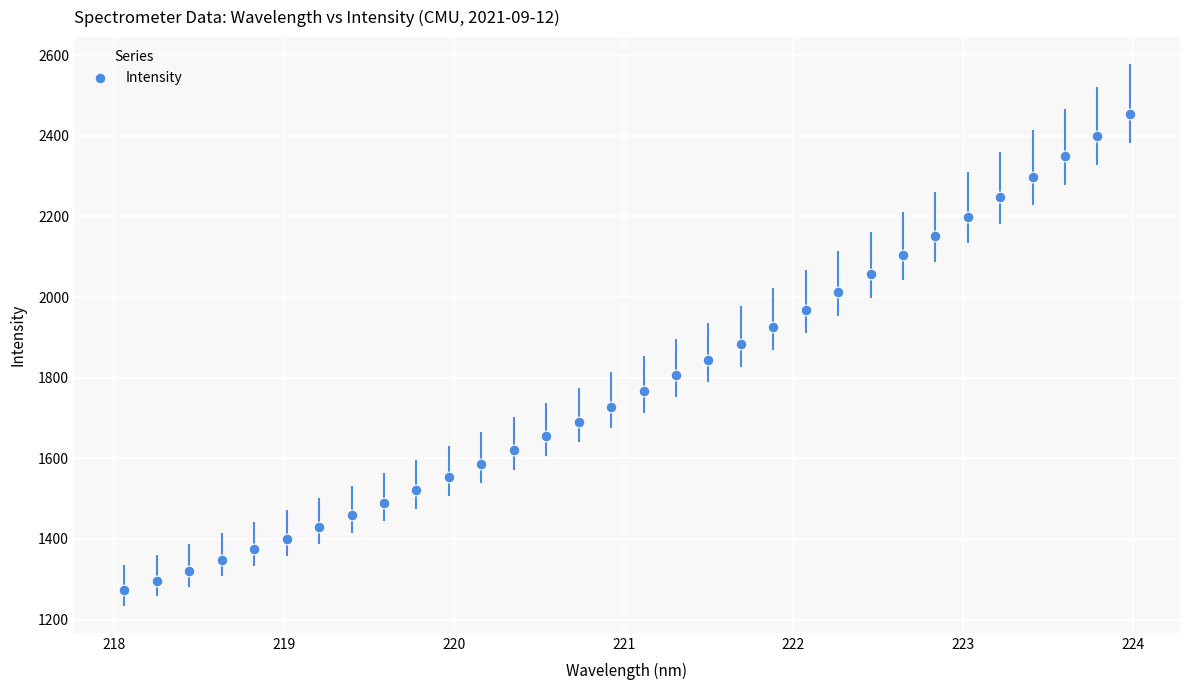

What is the range of Y values (max minus min)?

1182.3